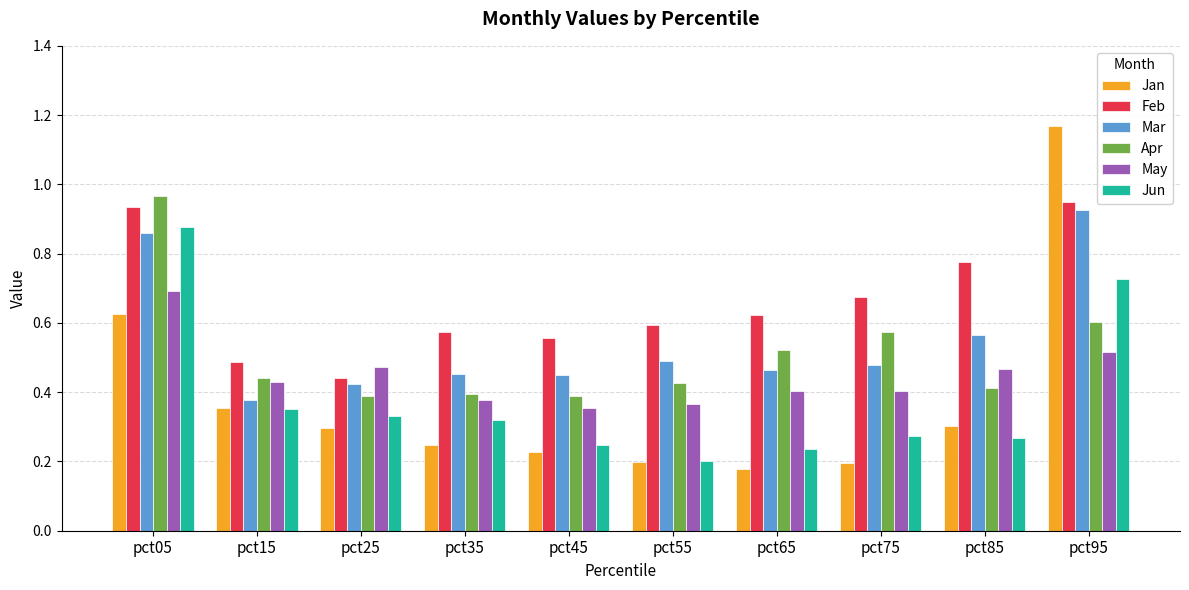

Is the value of Apr at pct65 greater than the value of Feb at pct45?

No